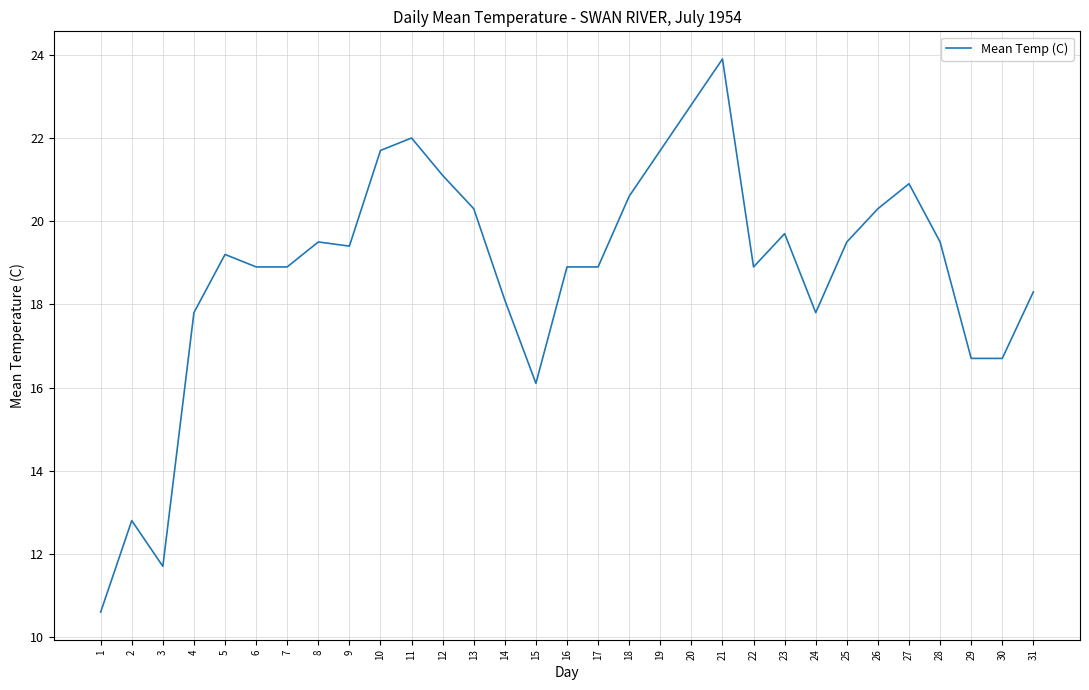

Reading left to right, transcribe all the data shown in this chart.

10.6	12.8	11.7	17.8	19.2	18.9	18.9	19.5	19.4	21.7	22.0	21.1	20.3	18.1	16.1	18.9	18.9	20.6	21.7	22.8	23.9	18.9	19.7	17.8	19.5	20.3	20.9	19.5	16.7	16.7	18.3